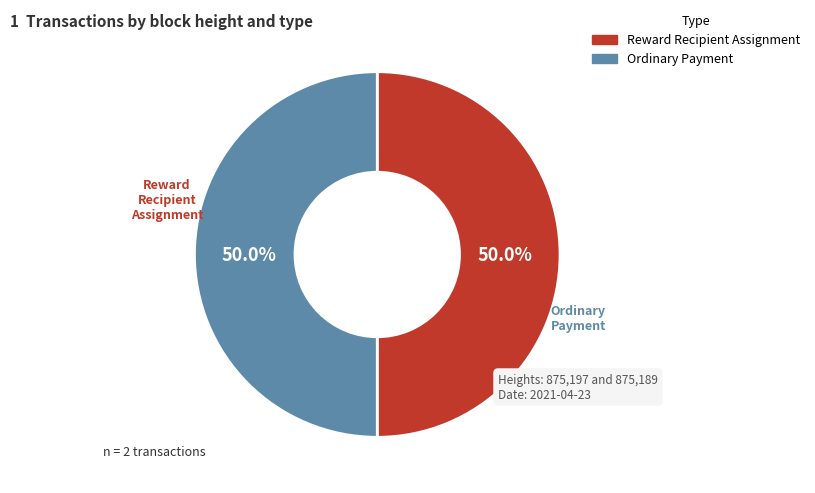

Which category has the smallest portion of the pie?

Ordinary Payment